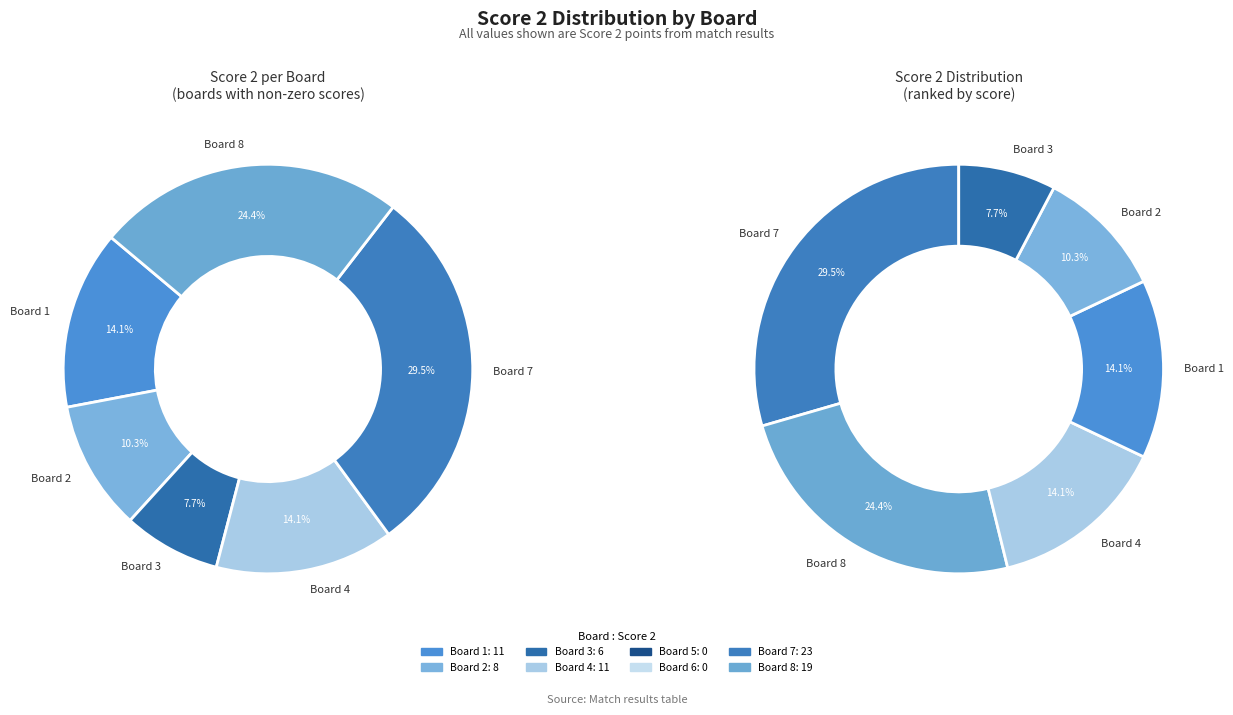

What is the change in value from Board 2 to Board 8?

+11